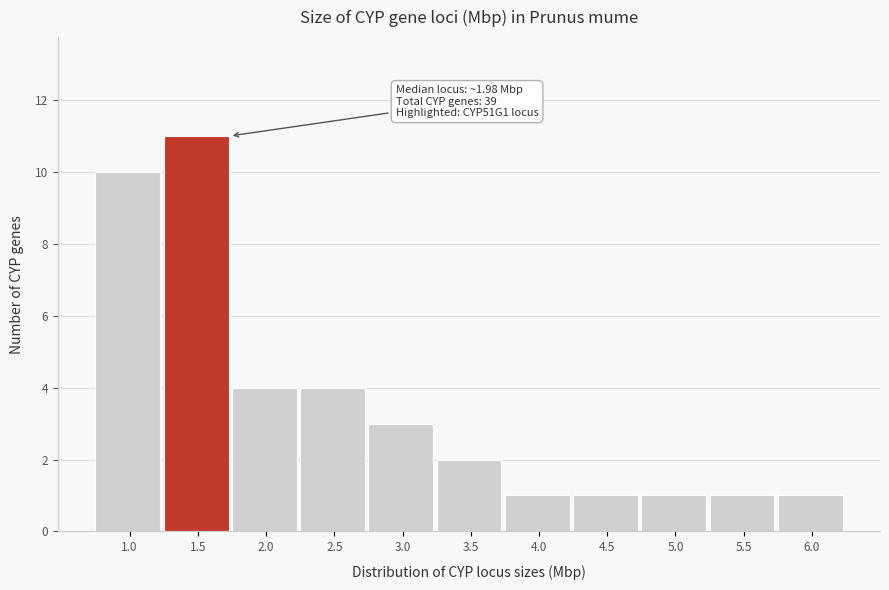

Reading right to left, transcribe all the data shown in this chart.

1	1	1	1	1	2	3	4	4	11	10